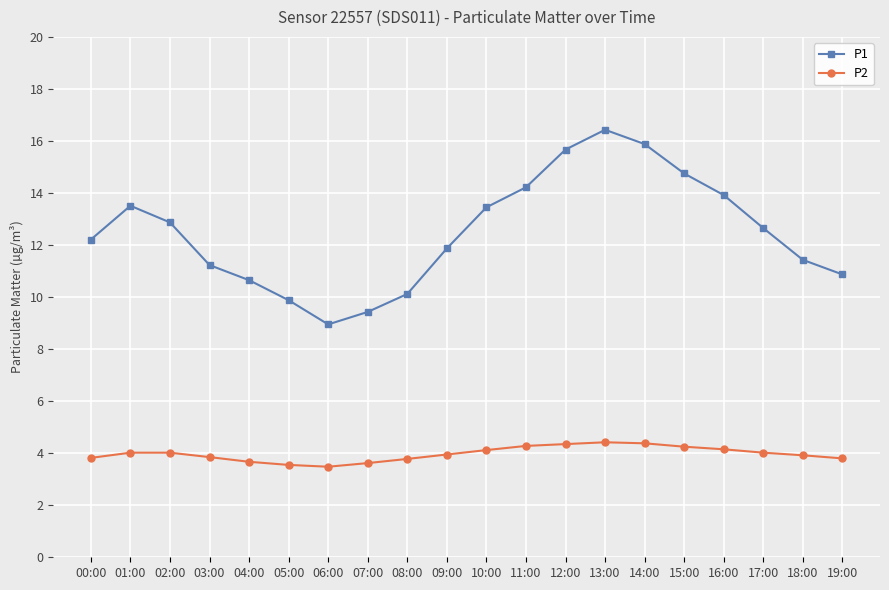

What position from the right is 13:00?

7